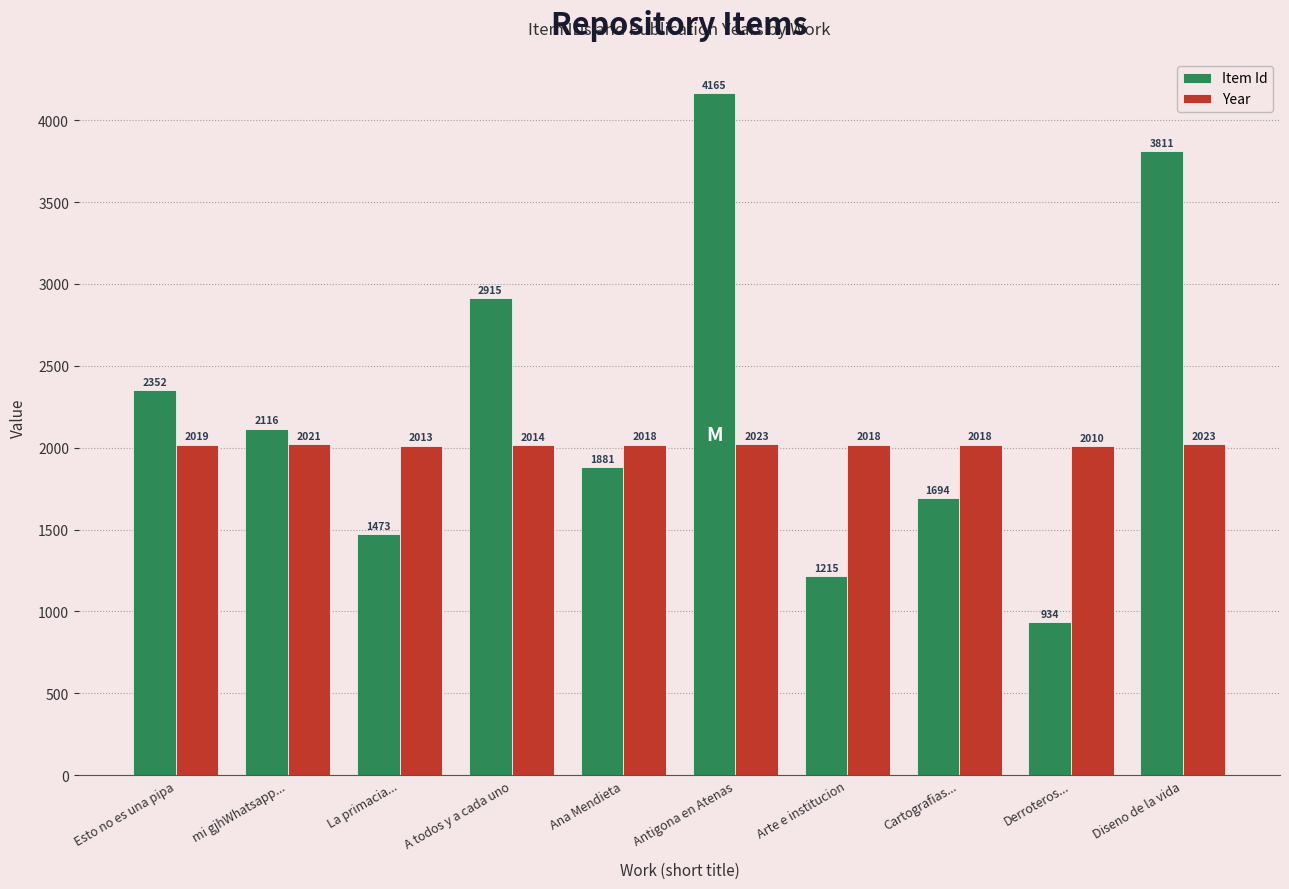

Does the chart contain stacked bars?

No